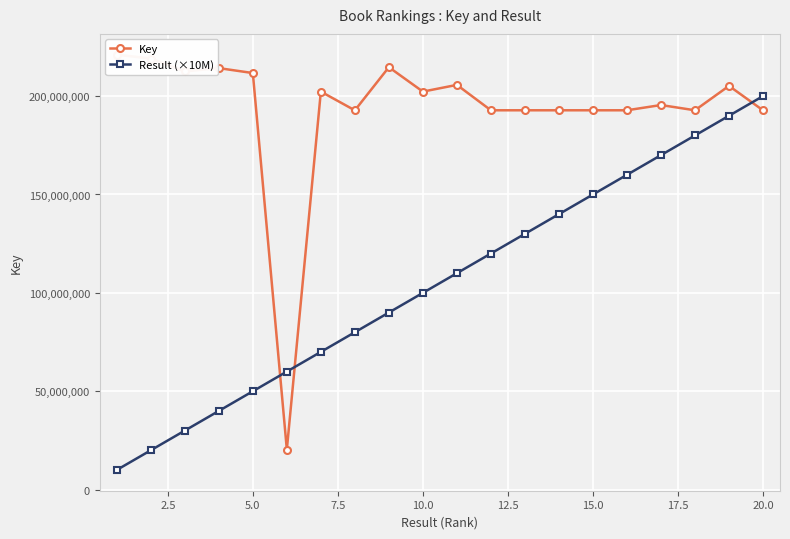

What is the highest value of the Result (×10M) series?

200000000